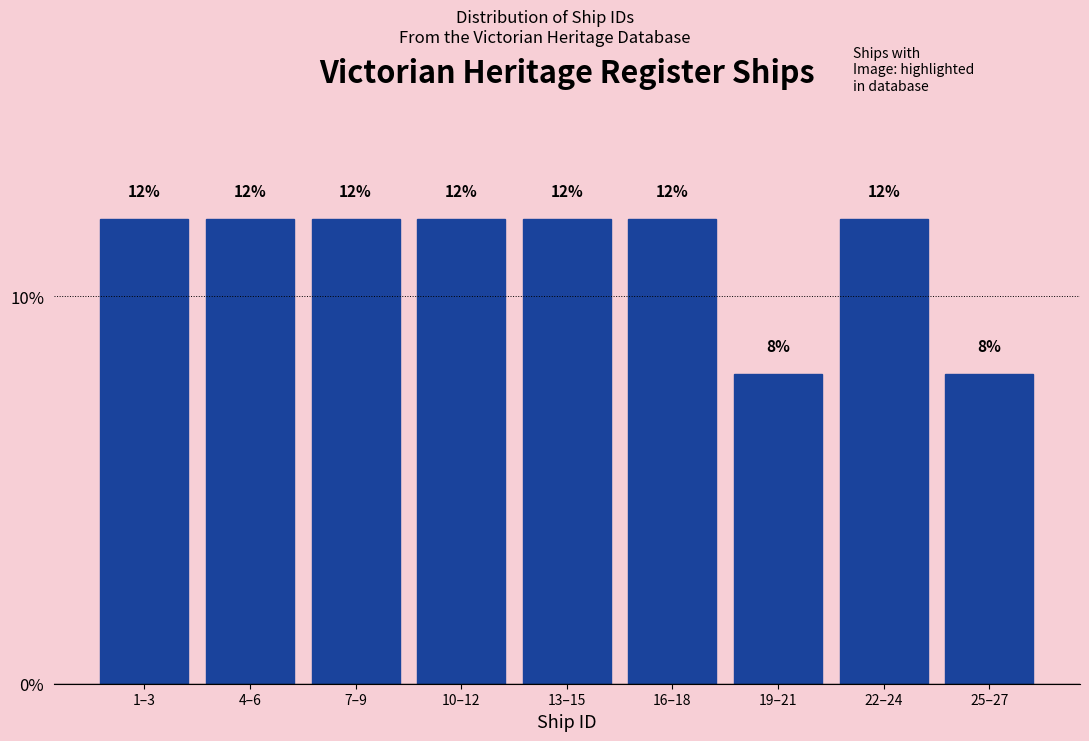

Reading right to left, list all the values displayed in this chart.

8	12	8	12	12	12	12	12	12